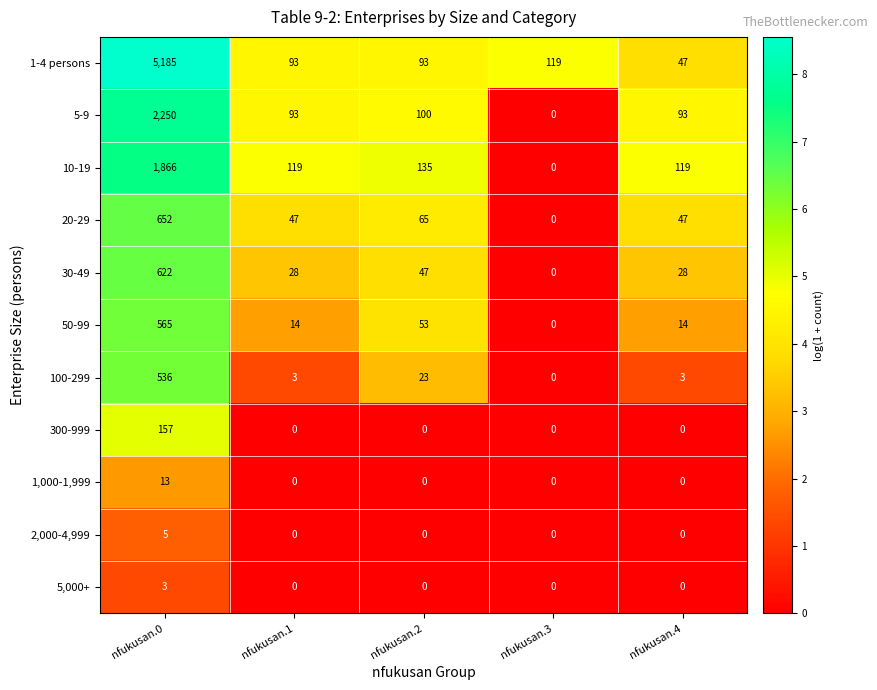

At which label does 100-299 reach its minimum?

nfukusan.3